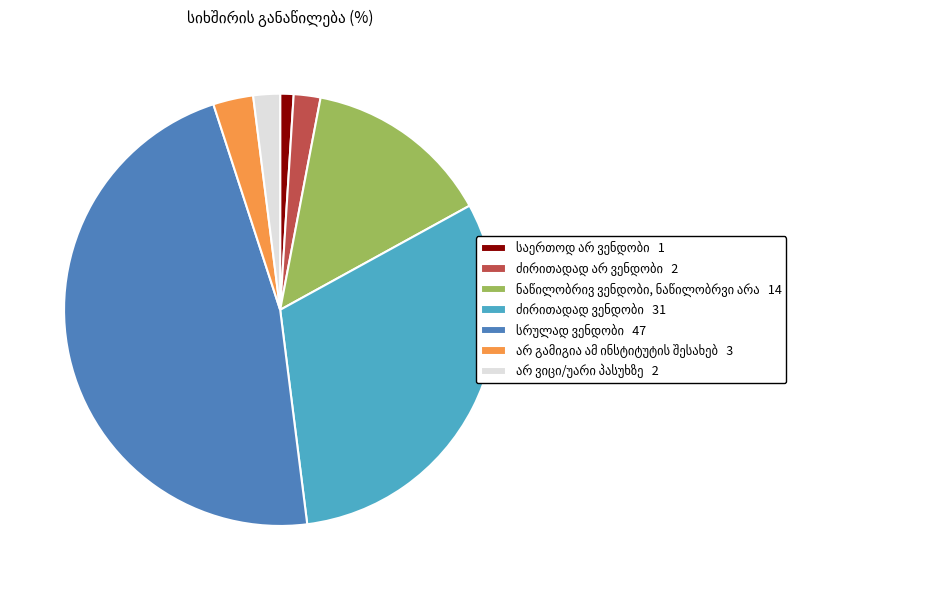

Does any single category account for the majority?

No